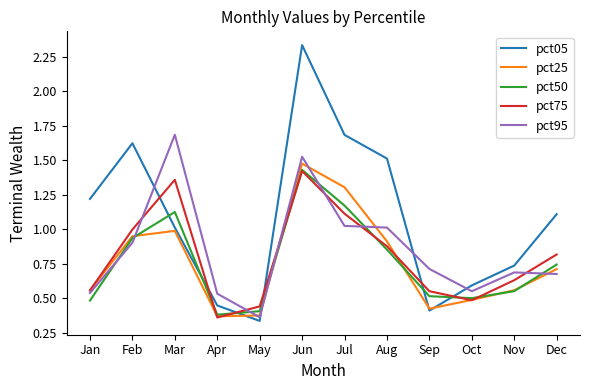

True or false: pct50 and pct05 intersect in this chart.

True